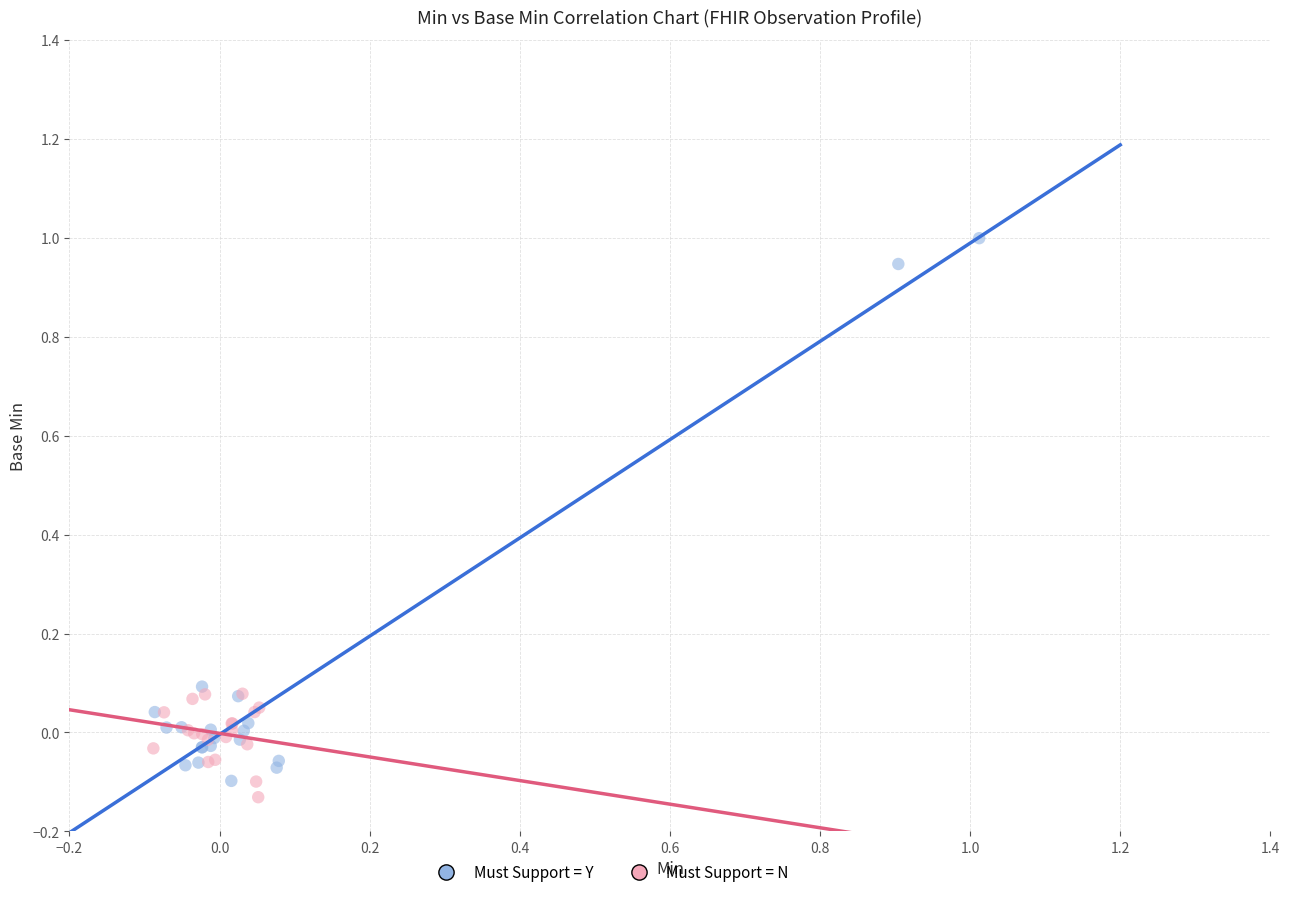

Which series has the largest Y range (max minus min)?

Must Support = Y